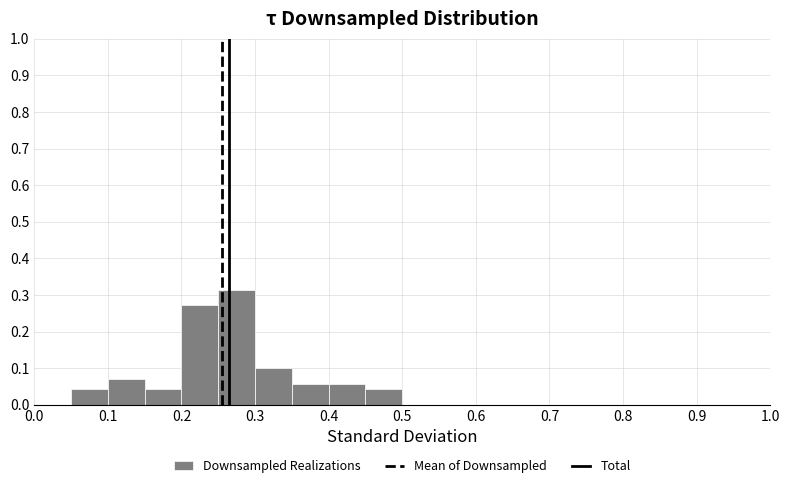

Reading left to right, list every bar in this chart as the range it spans on the x-axis followed by its height. The values are not printed on the chart, so give them approximately, as read against the axis.

0.00 to 0.05: 0
0.05 to 0.10: 0.04
0.10 to 0.15: 0.07
0.15 to 0.20: 0.04
0.20 to 0.25: 0.27
0.25 to 0.30: 0.31
0.30 to 0.35: 0.10
0.35 to 0.40: 0.06
0.40 to 0.45: 0.06
0.45 to 0.50: 0.04
0.50 to 0.55: 0
0.55 to 0.60: 0
0.60 to 0.65: 0
0.65 to 0.70: 0
0.70 to 0.75: 0
0.75 to 0.80: 0
0.80 to 0.85: 0
0.85 to 0.90: 0
0.90 to 0.95: 0
0.95 to 1.00: 0